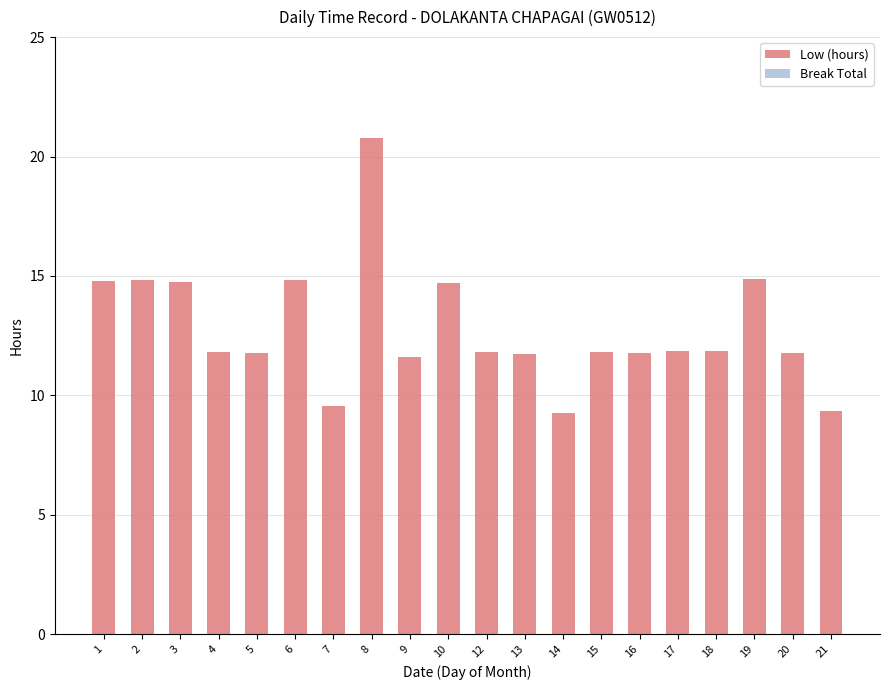

True or false: the data shows 2.6 at 13.

False